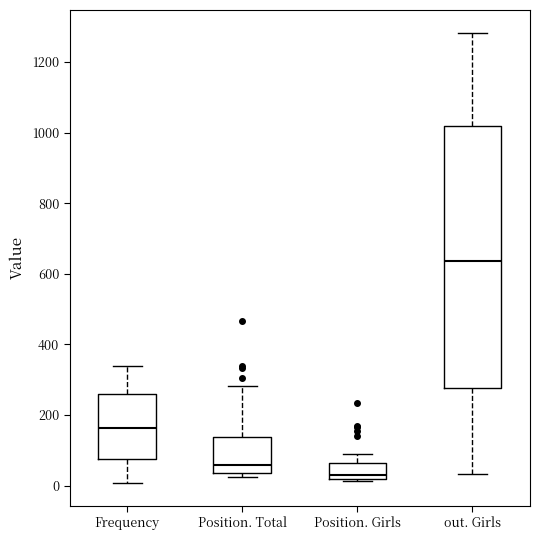

Where is the upper edge of the box for Position. Total on the y-axis? The values are not printed on the chart, so give them approximately, as read against the axis.

140